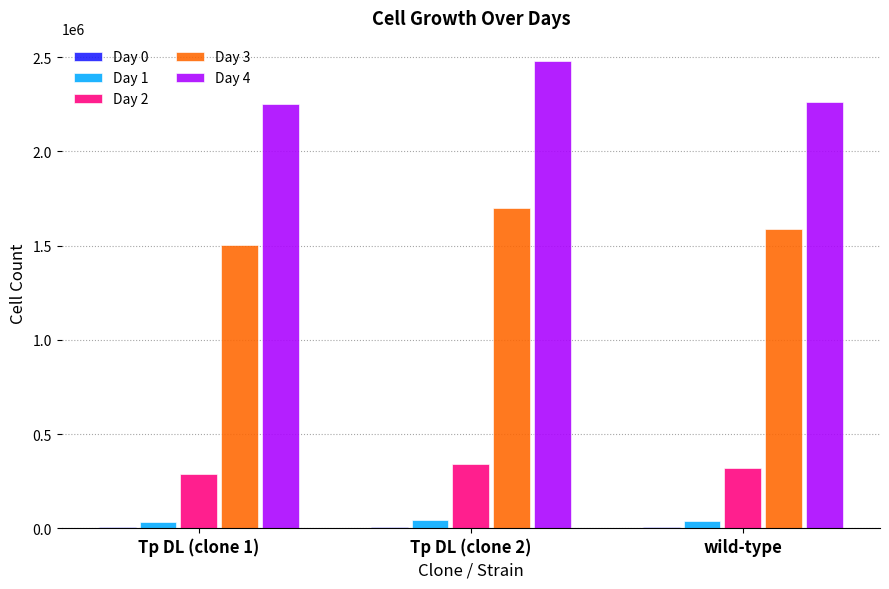

The value of Day 4 at Tp DL (clone 2) is 2479000.0. True or false?

True